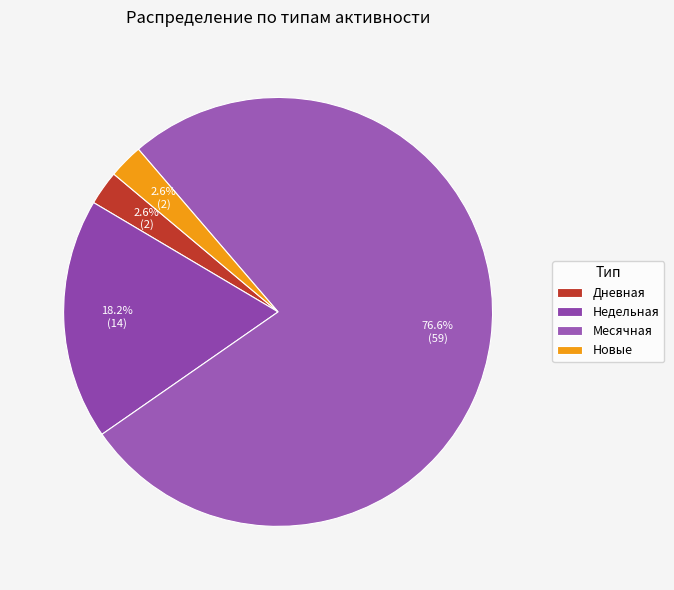

Is there any slice that represents more than half of the pie?

Yes